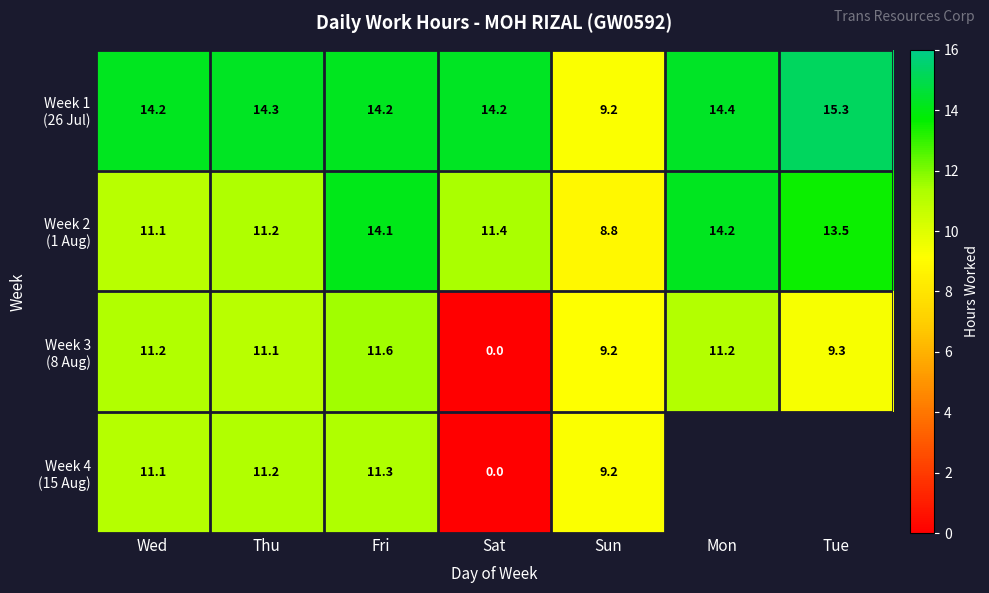

Between Mon and Tue, which series saw the biggest shift?

Week 3 (8 Aug)